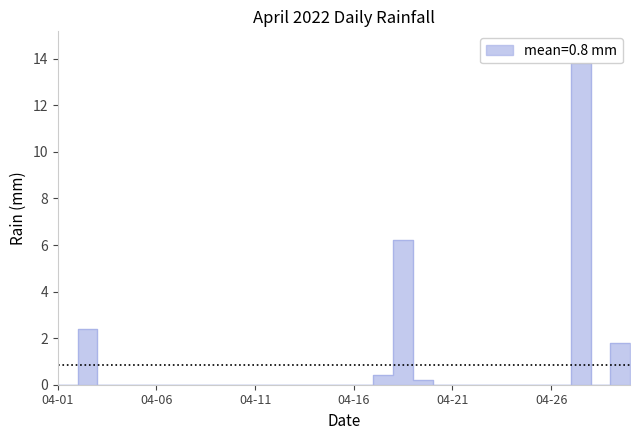

At which category does the chart reach its peak across all series?

2022-04-28